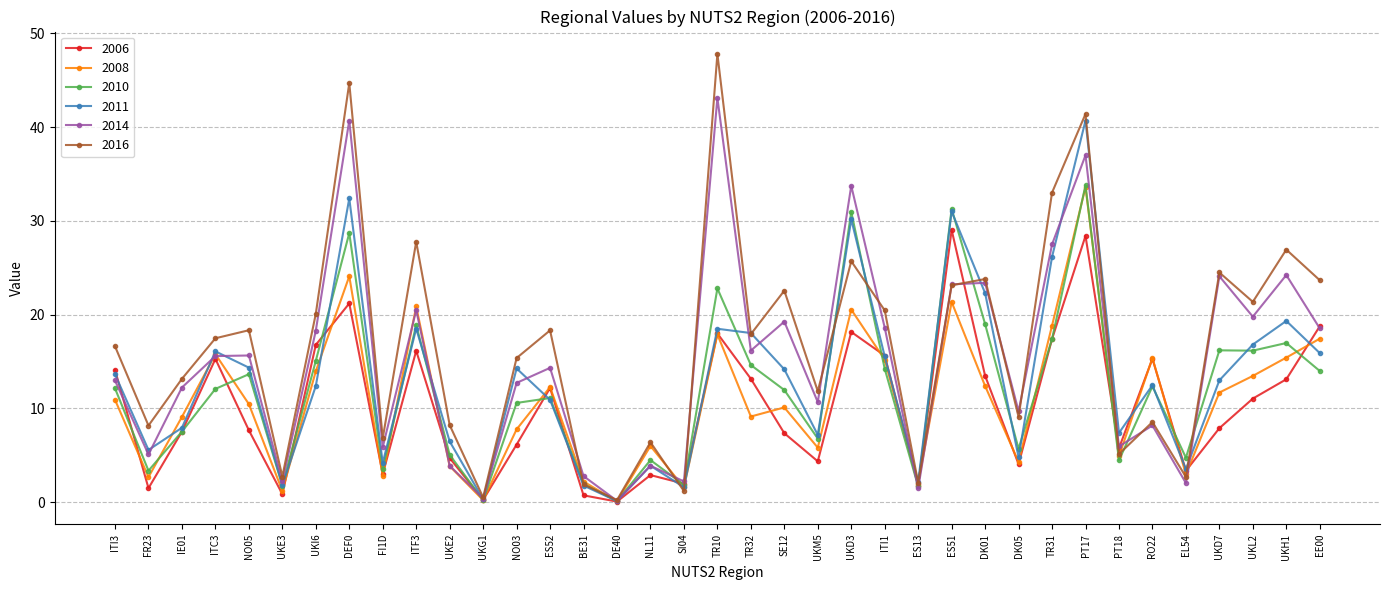

What is the difference between the highest and lowest values at UKM5?

7.5